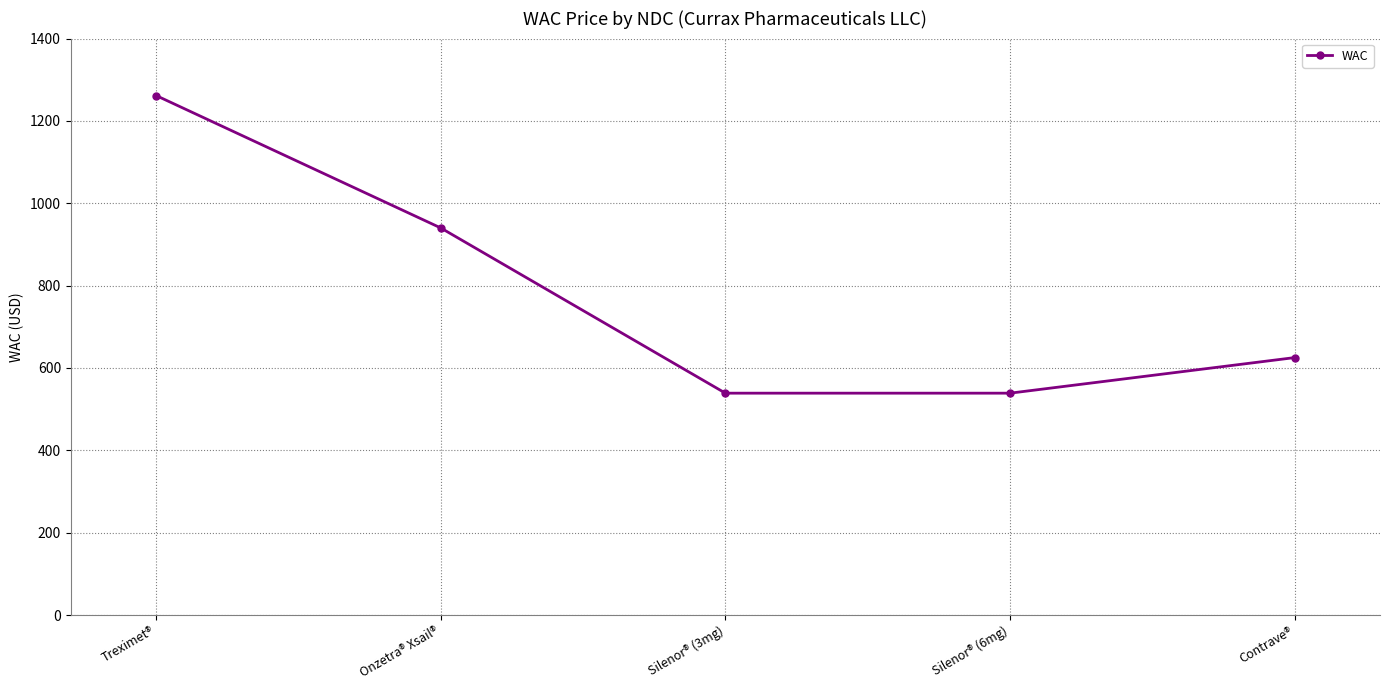

Which has a higher value, Silenor® (3mg) or Onzetra® Xsail®?

Onzetra® Xsail®